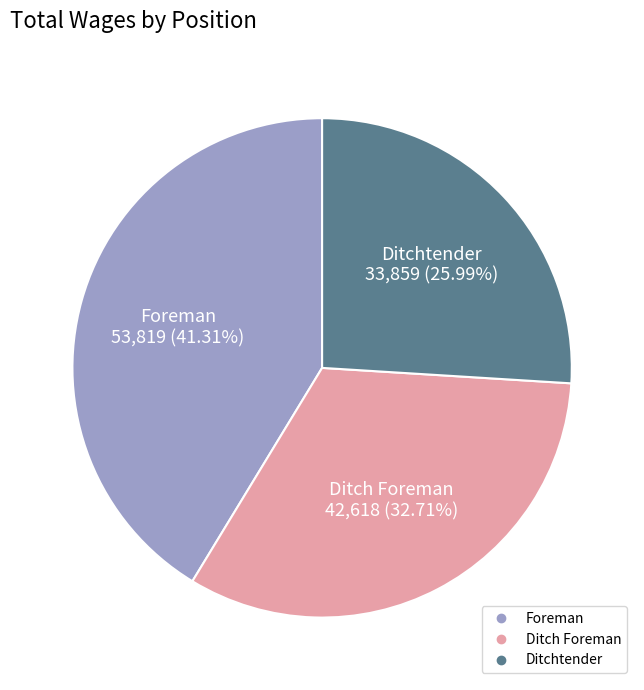

Is the sum of Foreman and Ditchtender greater than half?

Yes